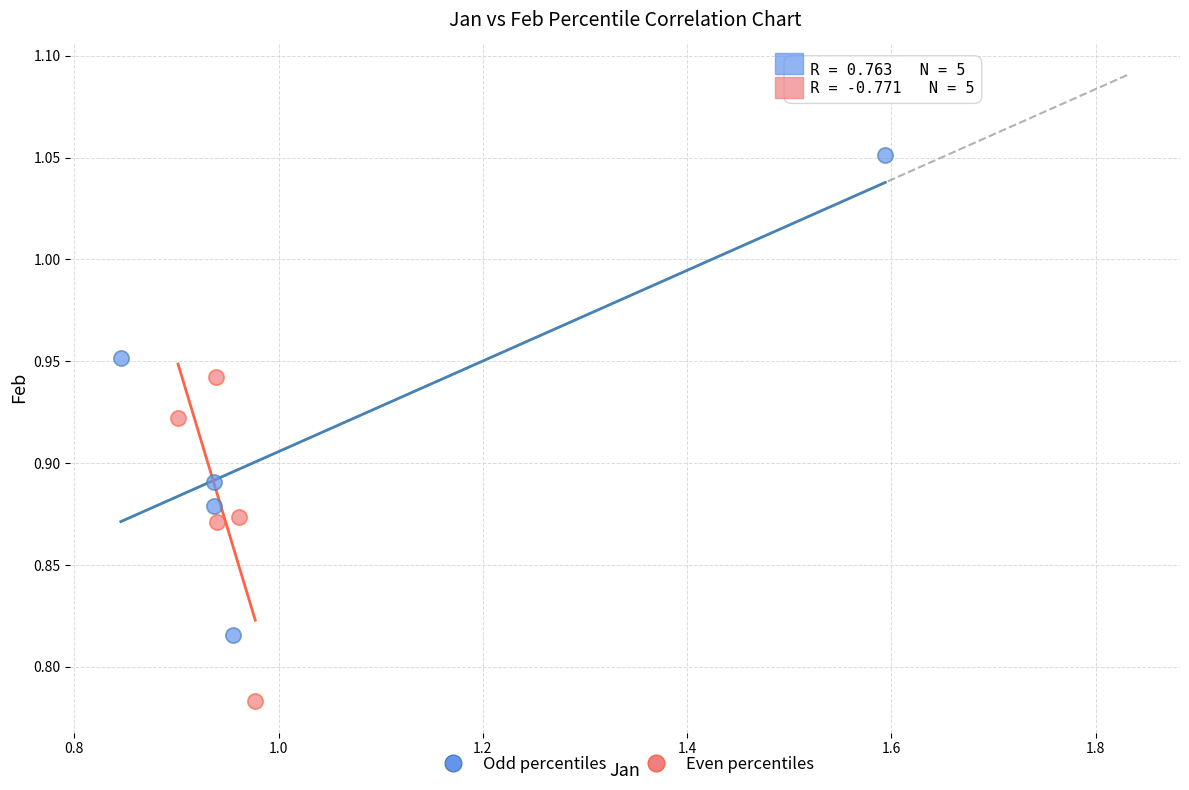

Which series reaches the maximum Y coordinate?

Odd percentiles